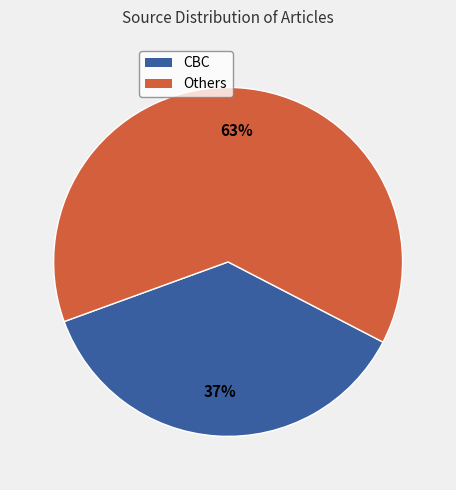

To the nearest percent, what is the difference between the largest and smallest slice percentages?

26%